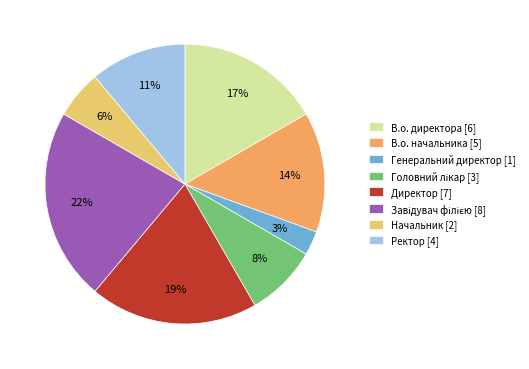

True or false: Начальник accounts for 15% of the total.

False